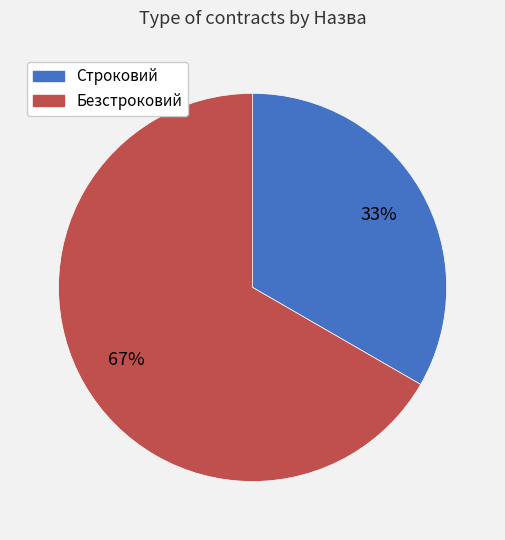

Rank the categories by value from lowest to highest.

Строковий, Безстроковий